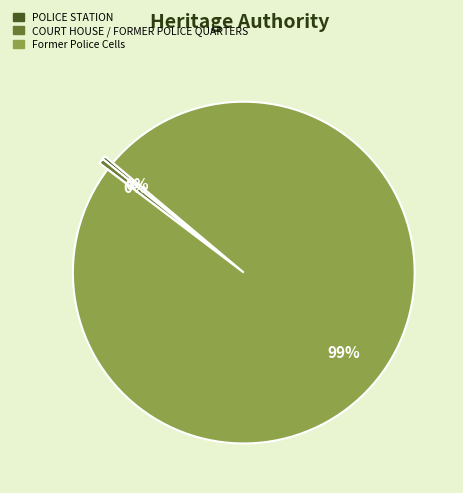

The COURT HOUSE / FORMER POLICE QUARTERS slice represents 0% of the pie. True or false?

True